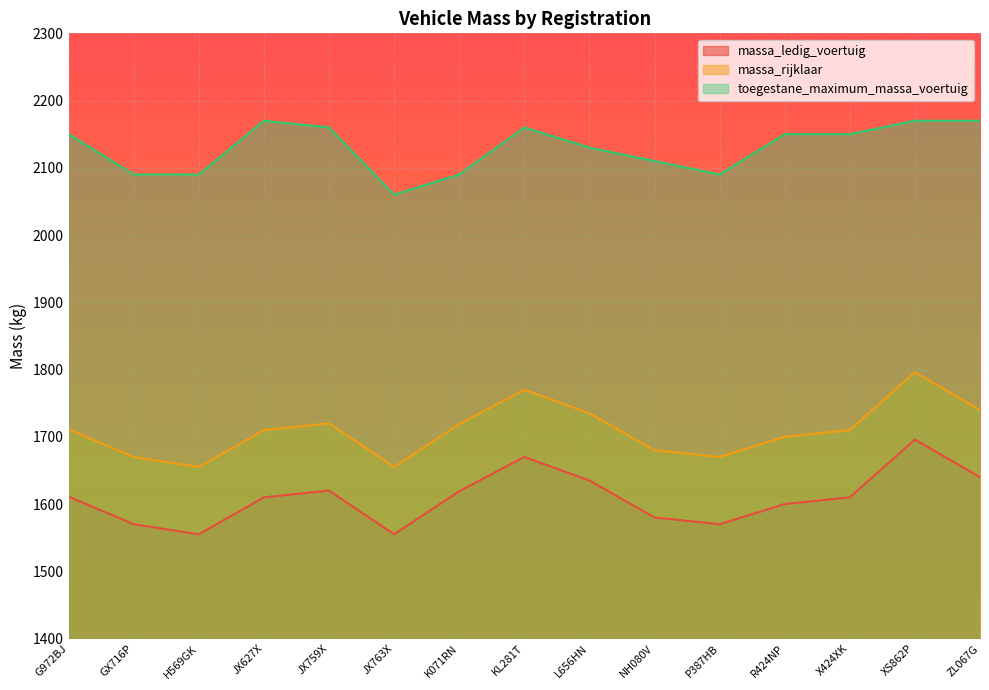

The massa_ledig_voertuig series shows 512 at JX627X. True or false?

False